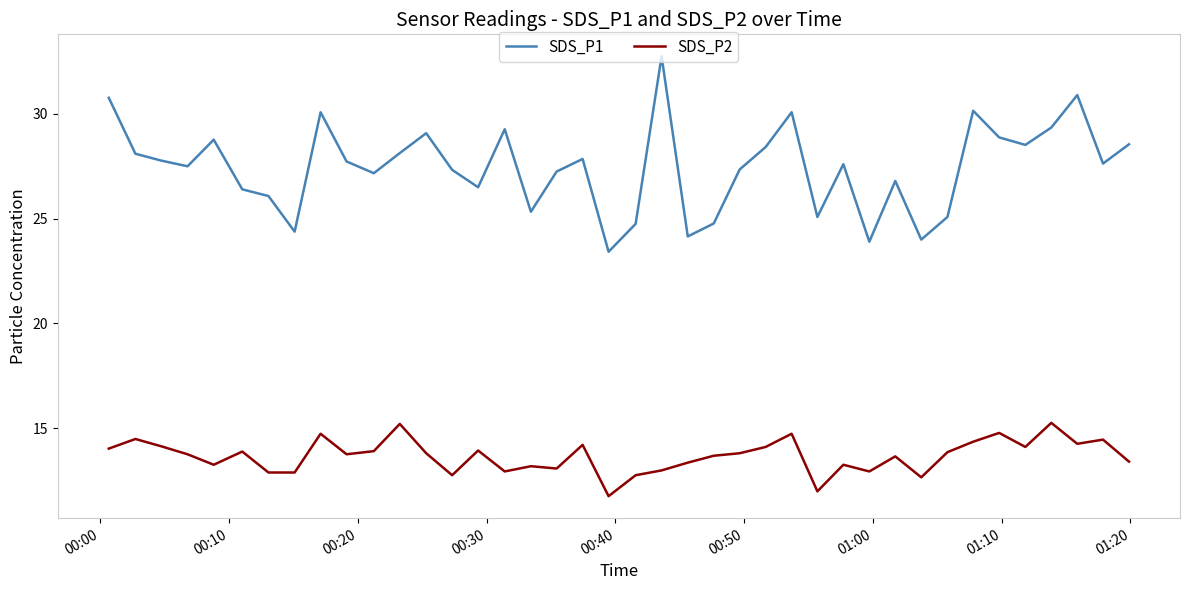

At how many categories does at least one series exceed 15?

40